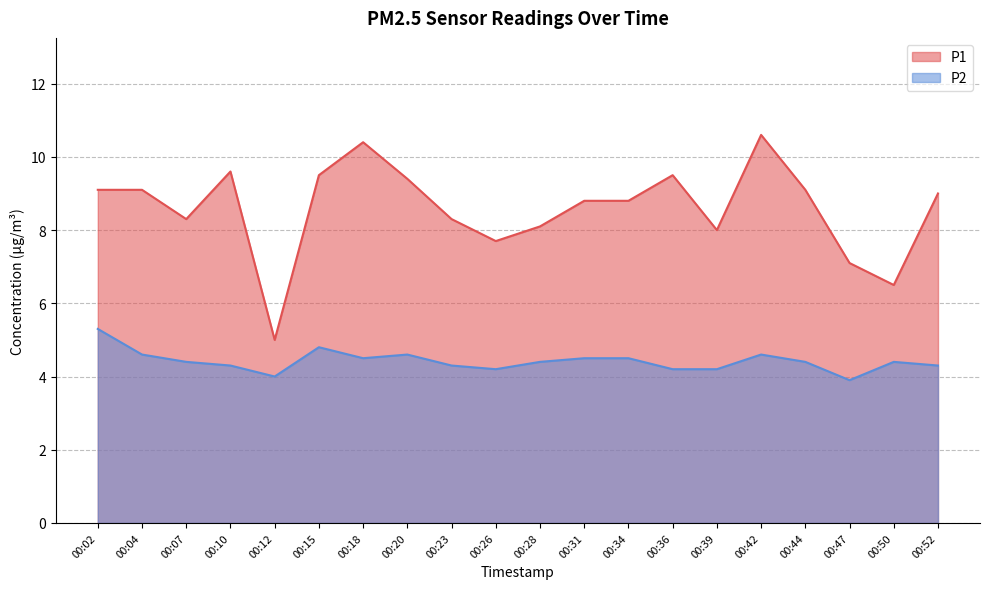

True or false: P1 and P2 intersect in this chart.

False